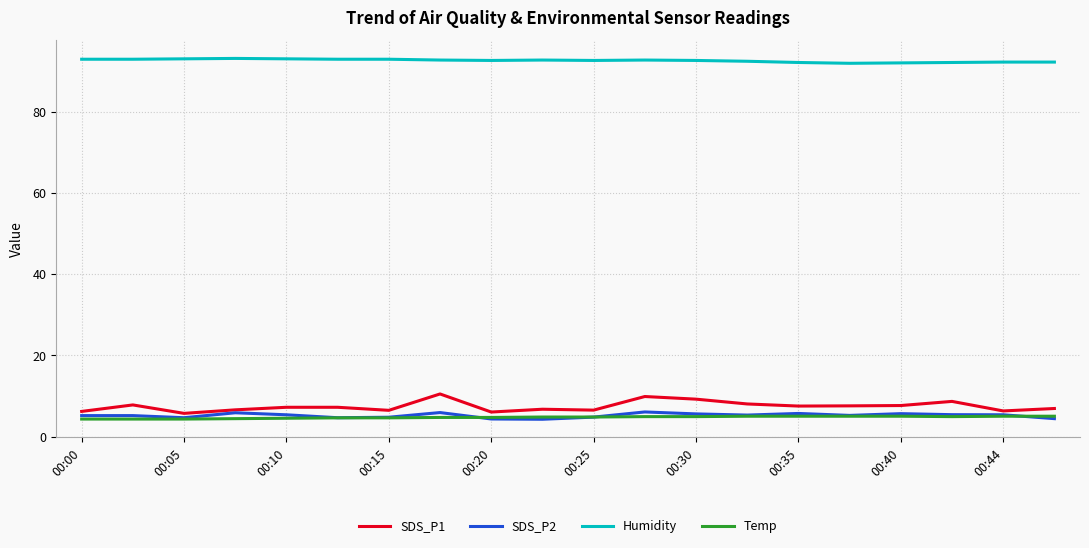

True or false: SDS_P1 and Humidity cross at least once.

False